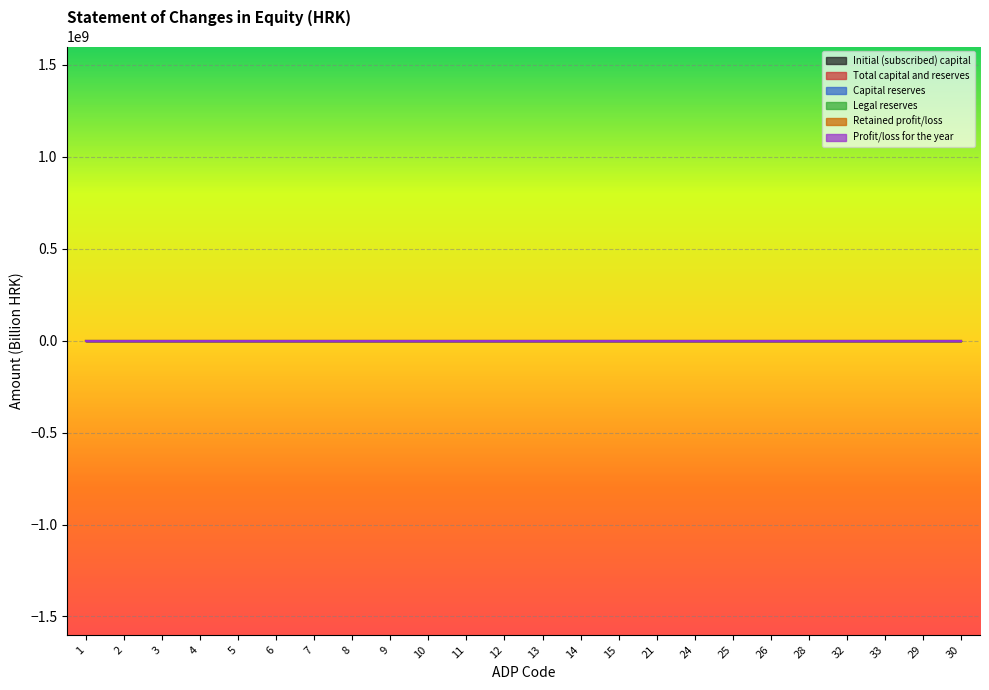

Which series has the widest spread of values?

Total capital and reserves